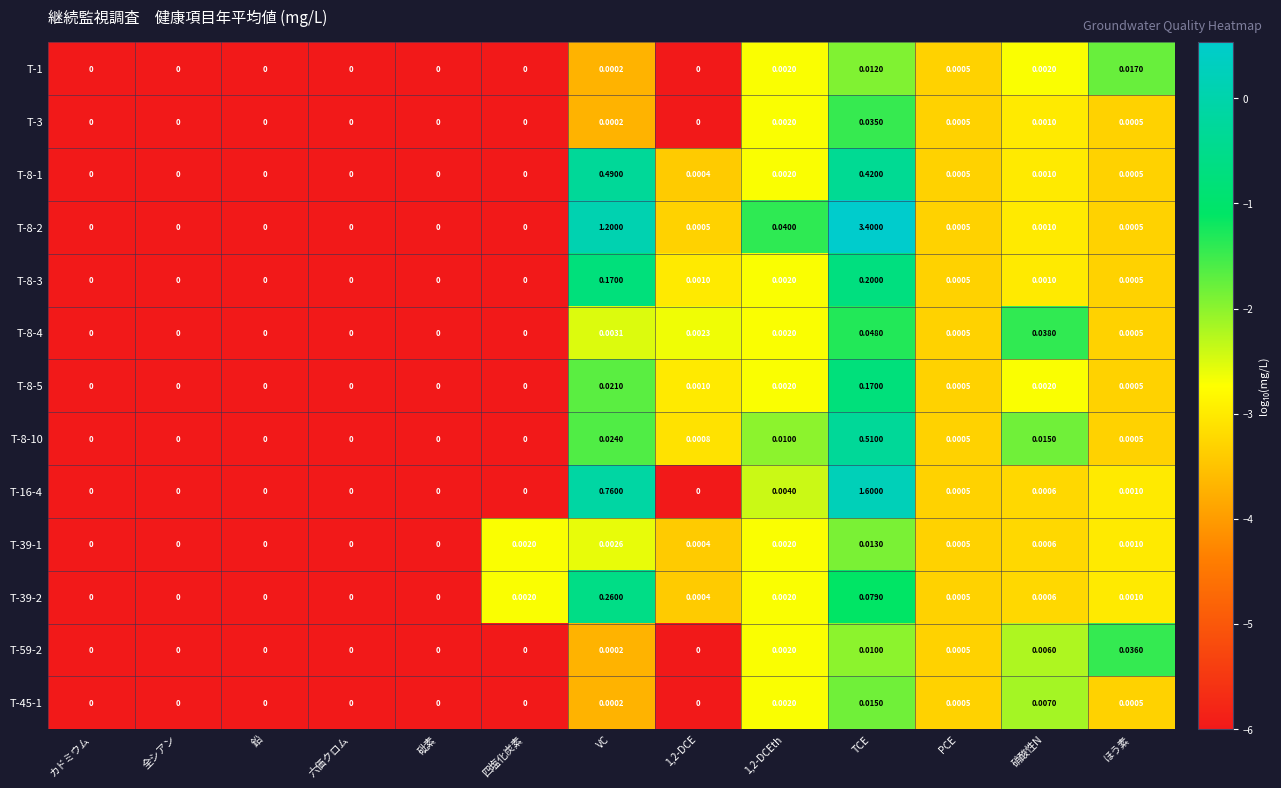

Which category has the highest value in the T-8-4 series?

TCE